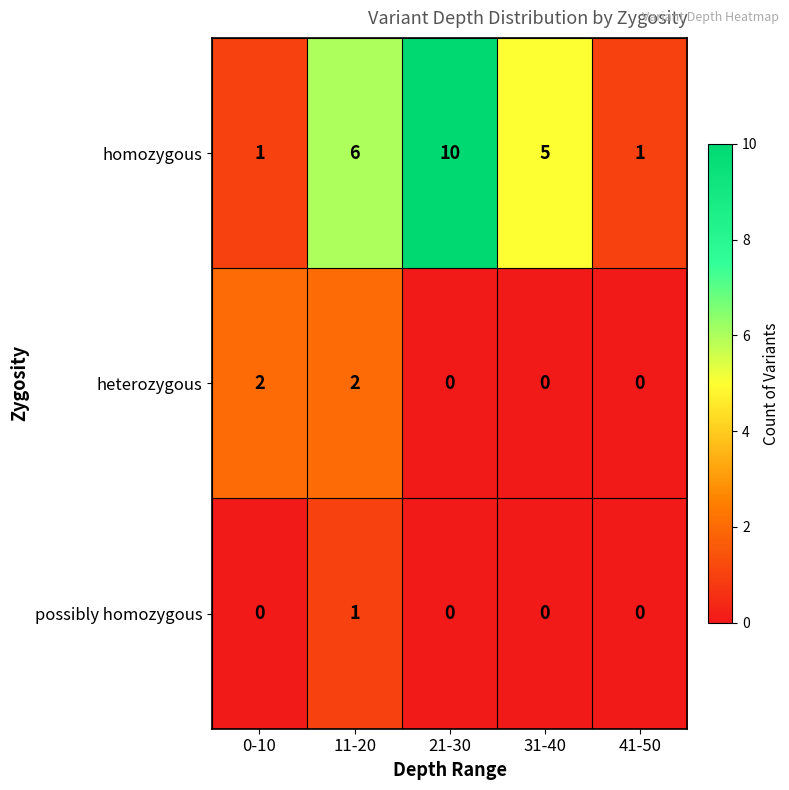

What is the difference between the highest and lowest values at 41-50?

1